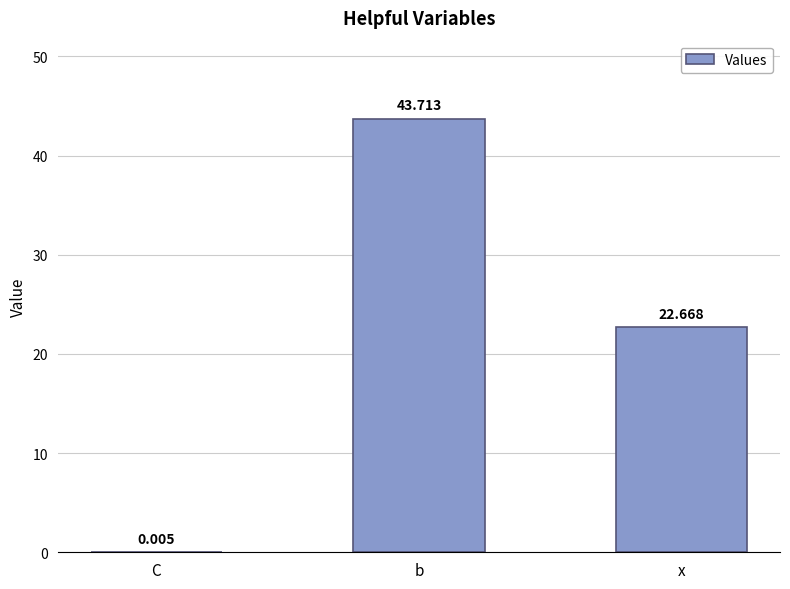

At which label is the value closest to 21?

x